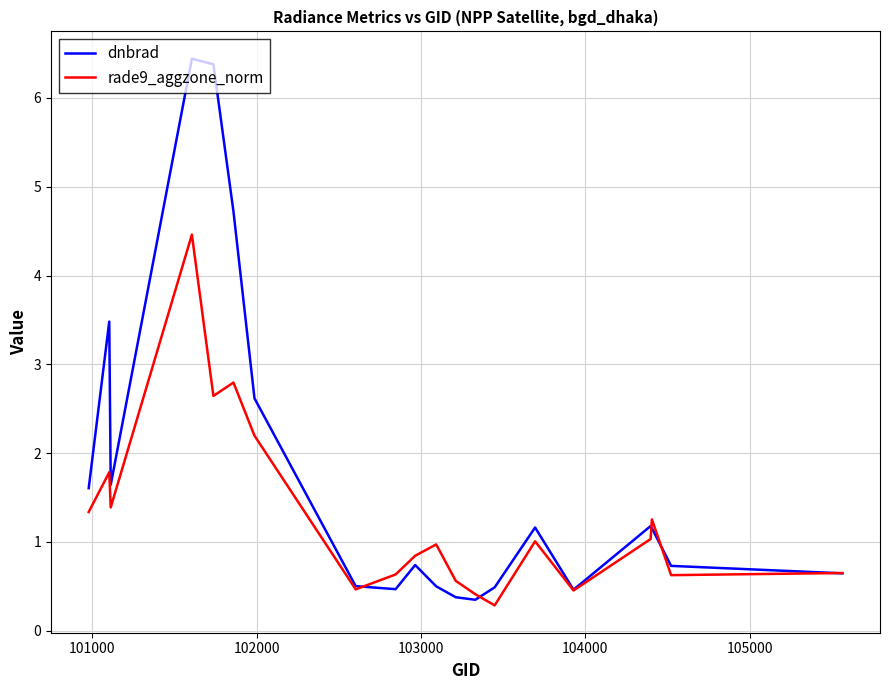

Which series has the largest total across all categories?

dnbrad